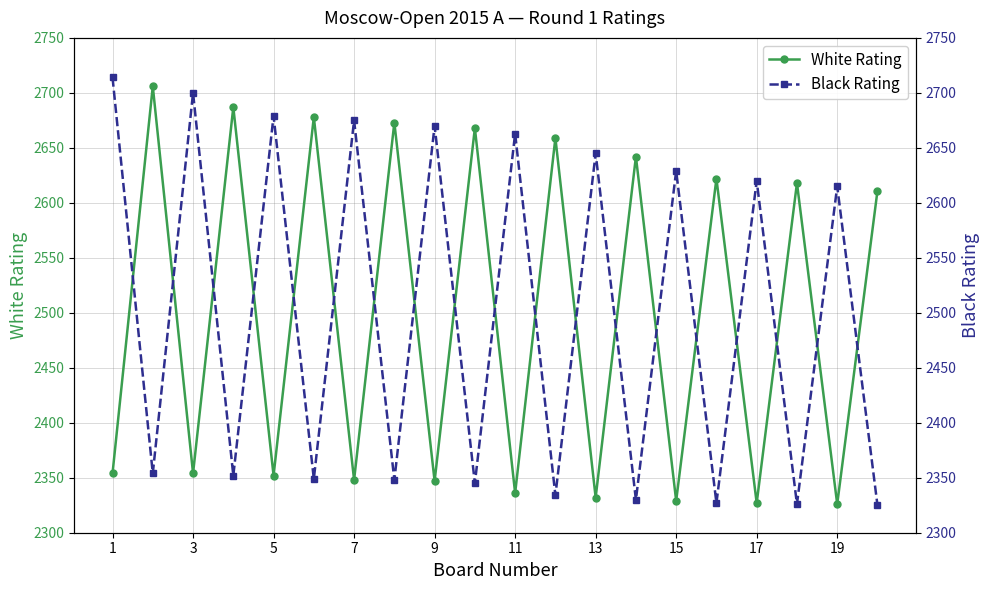

Reading left to right, extract all data points from this chart.

White Rating: 2354	2706	2354	2687	2352	2678	2348	2673	2347	2668	2336	2659	2332	2642	2329	2622	2327	2618	2326	2611
Black Rating: 2714	2354	2700	2352	2679	2349	2675	2348	2670	2345	2663	2334	2645	2330	2629	2327	2620	2326	2615	2325